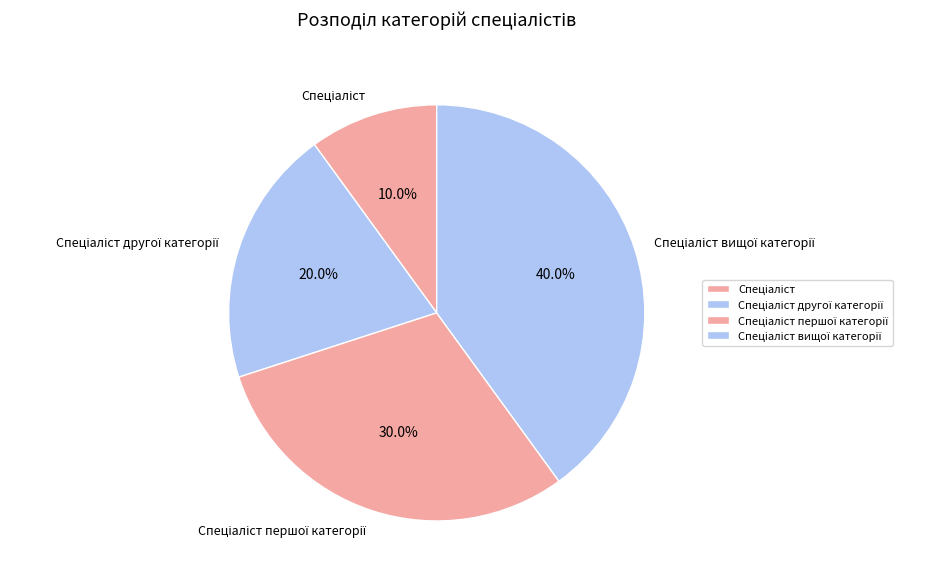

Does any single category account for the majority?

No